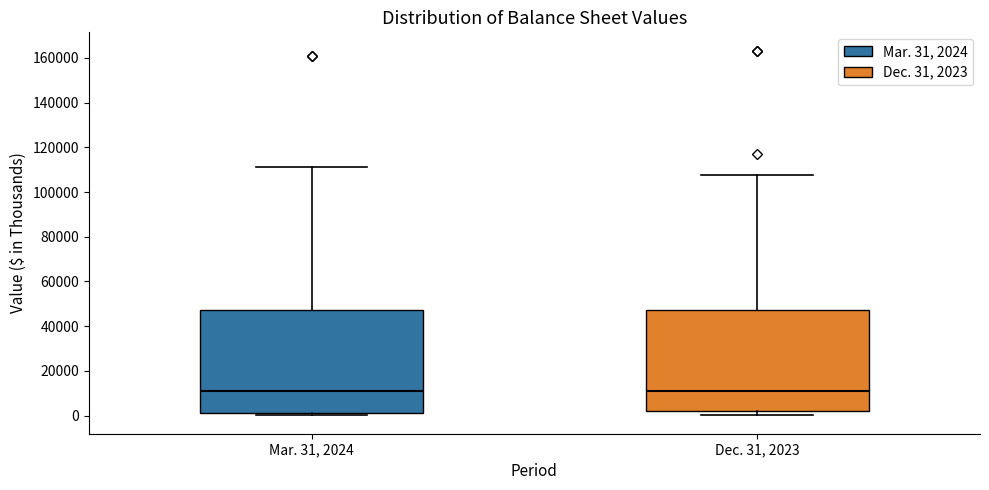

Reading left to right, read every box against the y-axis: the position of its median line, the range the box covers, and the ends of its whiskers. The values are not printed on the chart, so give them approximately, as read against the axis.

Mar. 31, 2024: median 12000, box 2000 to 48000, whiskers 0 to 112000
Dec. 31, 2023: median 12000, box 2000 to 48000, whiskers 0 to 108000